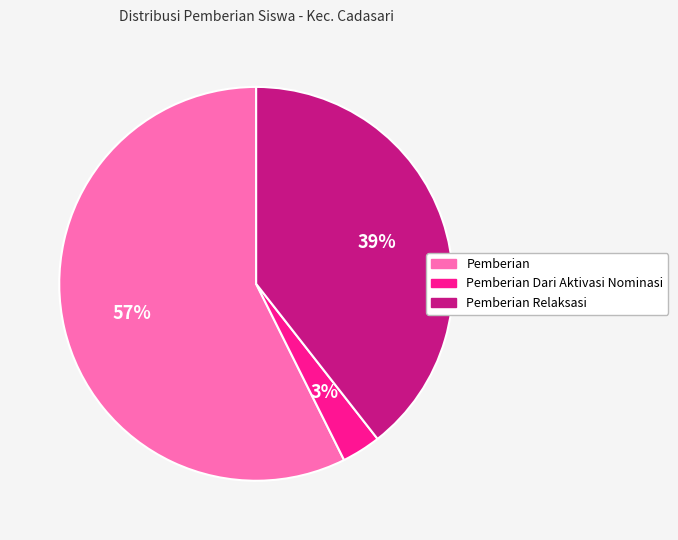

Rank the categories by value from lowest to highest.

Pemberian Dari Aktivasi Nominasi, Pemberian Relaksasi, Pemberian